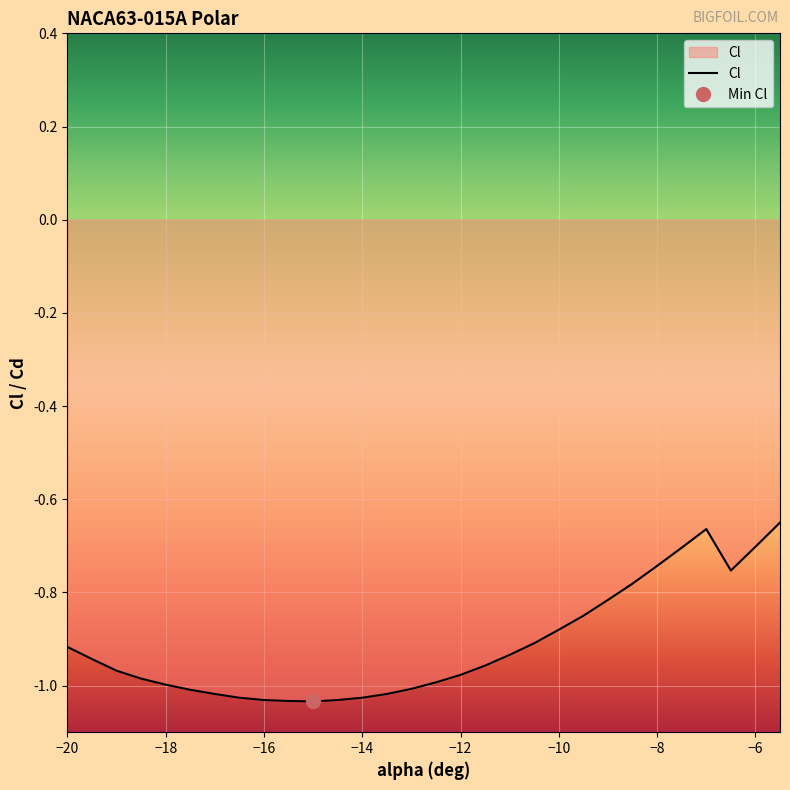

Between -7 and -19.5, which is larger?

-7